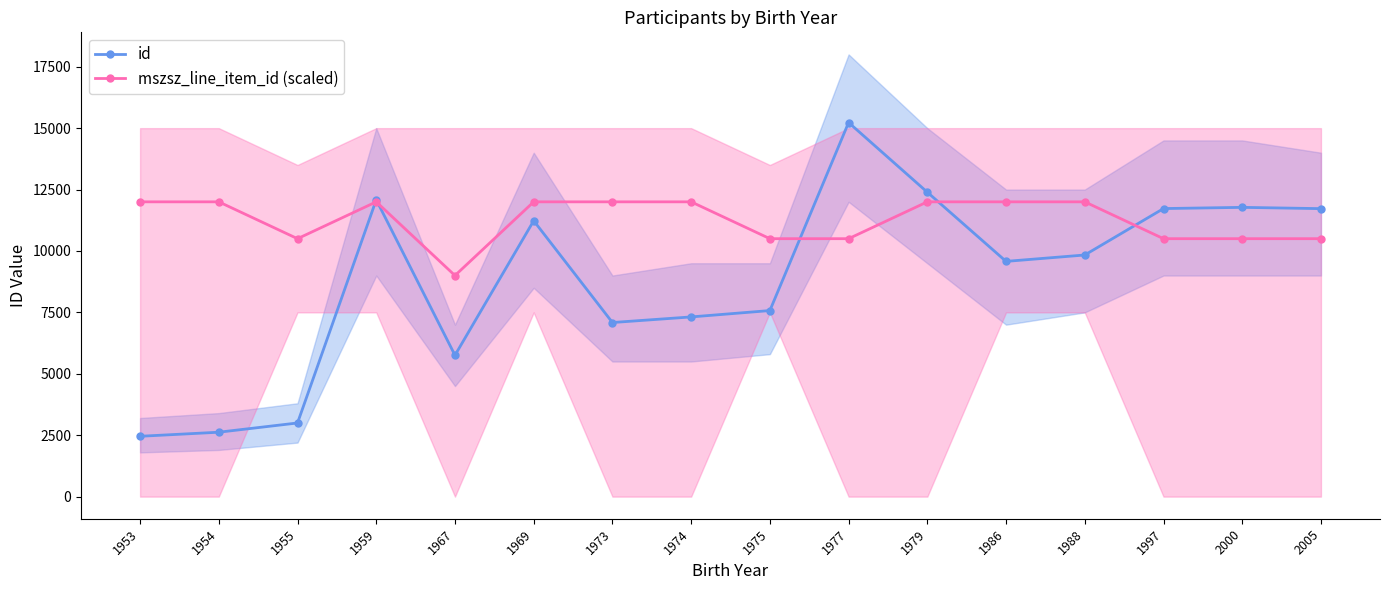

What is the value of the mszsz_line_item_id (scaled) point at the 10th from the left?

10500